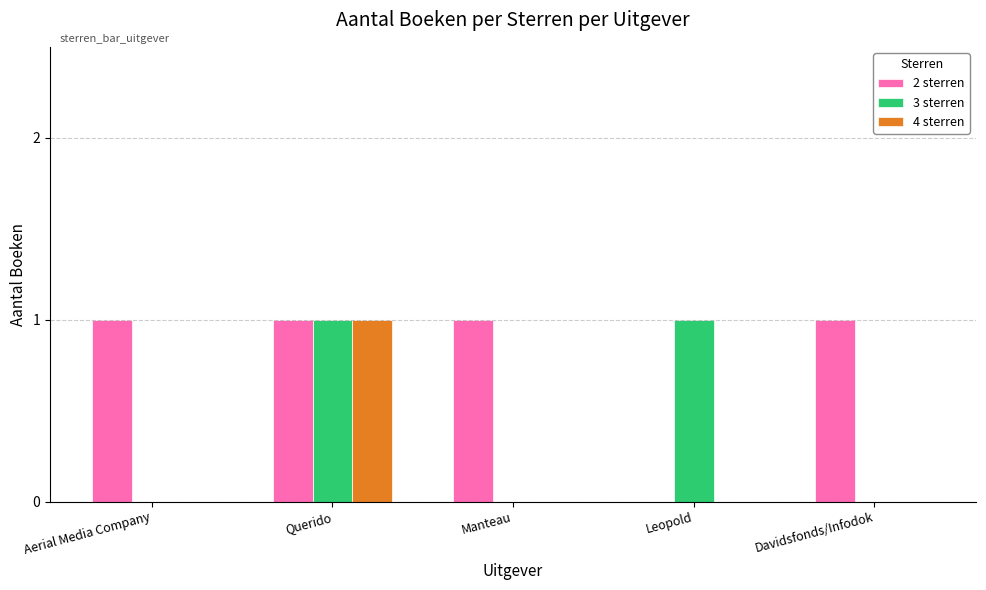

What is the total value across all series at Querido?

3